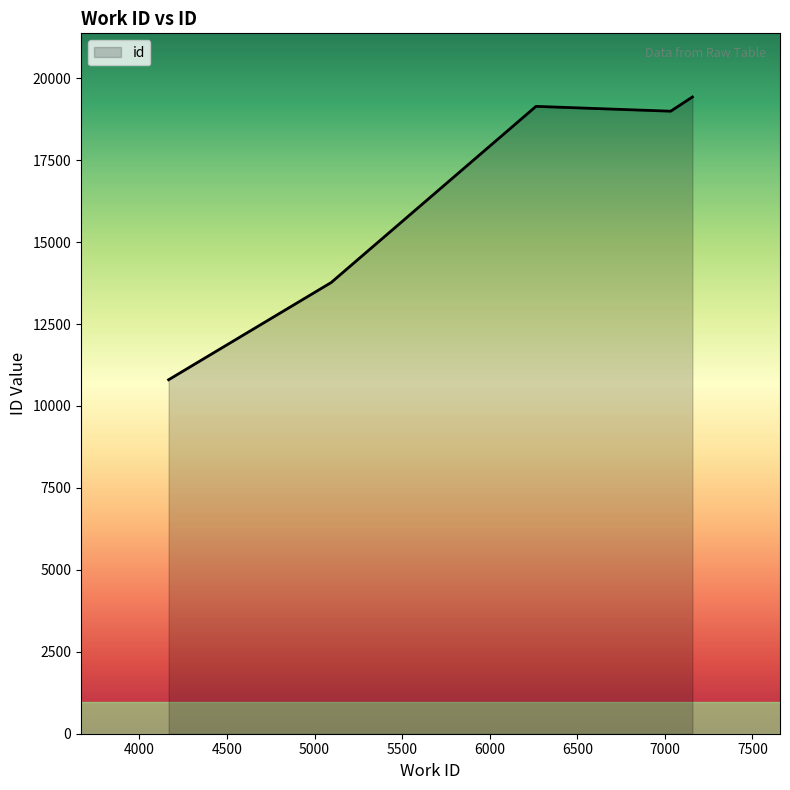

True or false: there are more than 2 points higher than both neighbors.

False